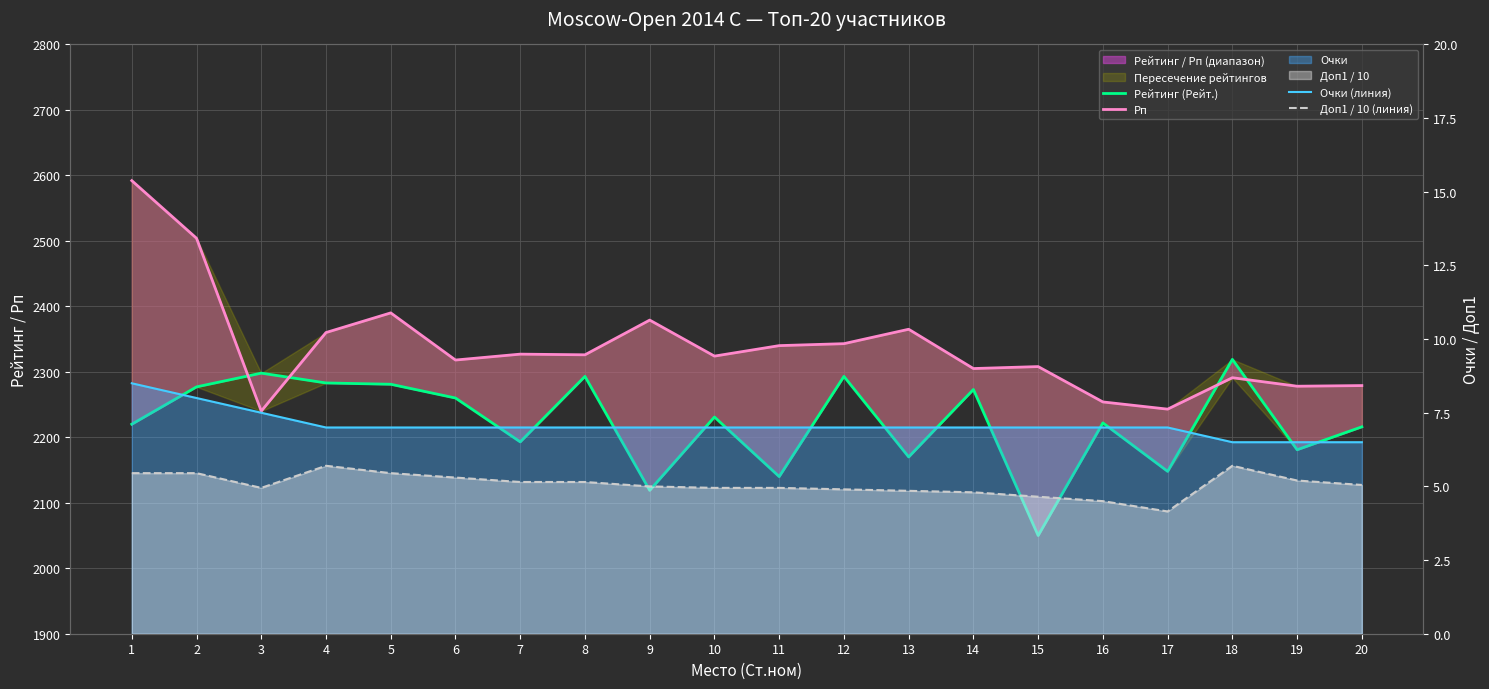

Read the Рейтинг (Рейт.) value at 19.

2181.0